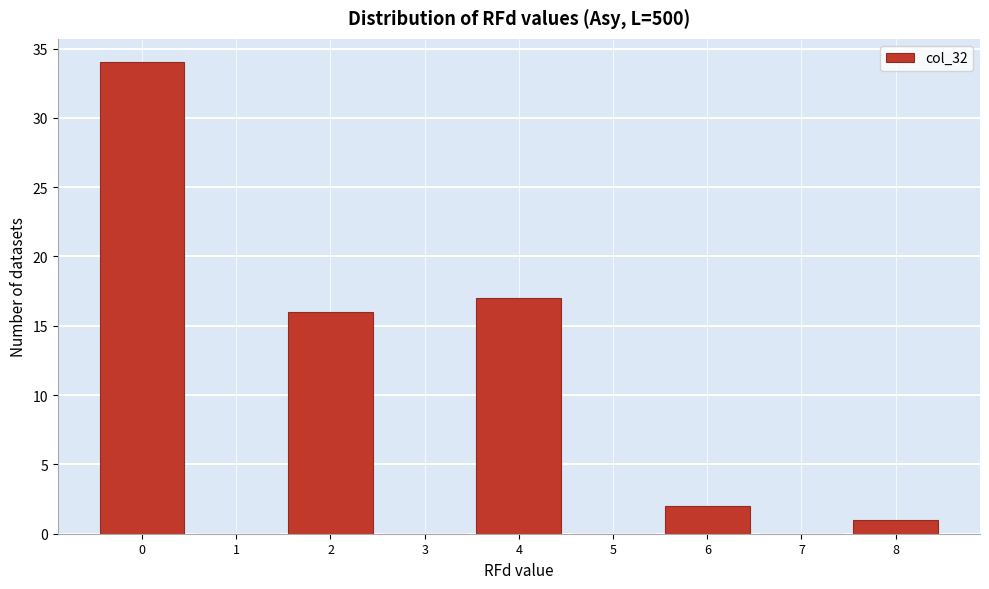

Reading left to right, list every bar in this chart as the range it spans on the x-axis followed by its height. The values are not printed on the chart, so give them approximately, as read against the axis.

-0.5 to 0.5: 34
0.5 to 1.5: 0
1.5 to 2.5: 16
2.5 to 3.5: 0
3.5 to 4.5: 17
4.5 to 5.5: 0
5.5 to 6.5: 2
6.5 to 7.5: 0
7.5 to 8.5: 1